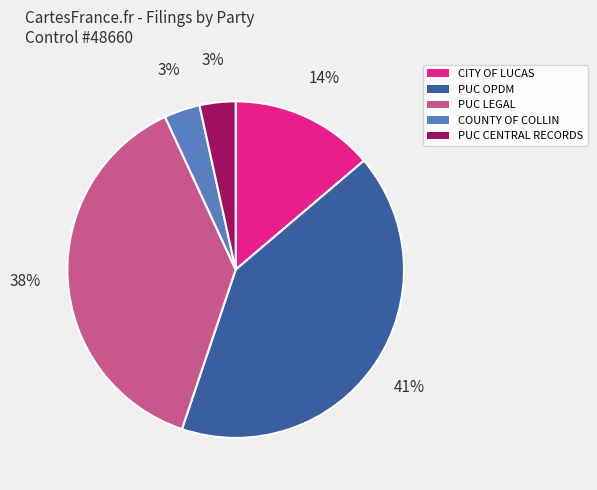

To the nearest percent, what is the difference between the PUC LEGAL and CITY OF LUCAS slice percentages?

24%